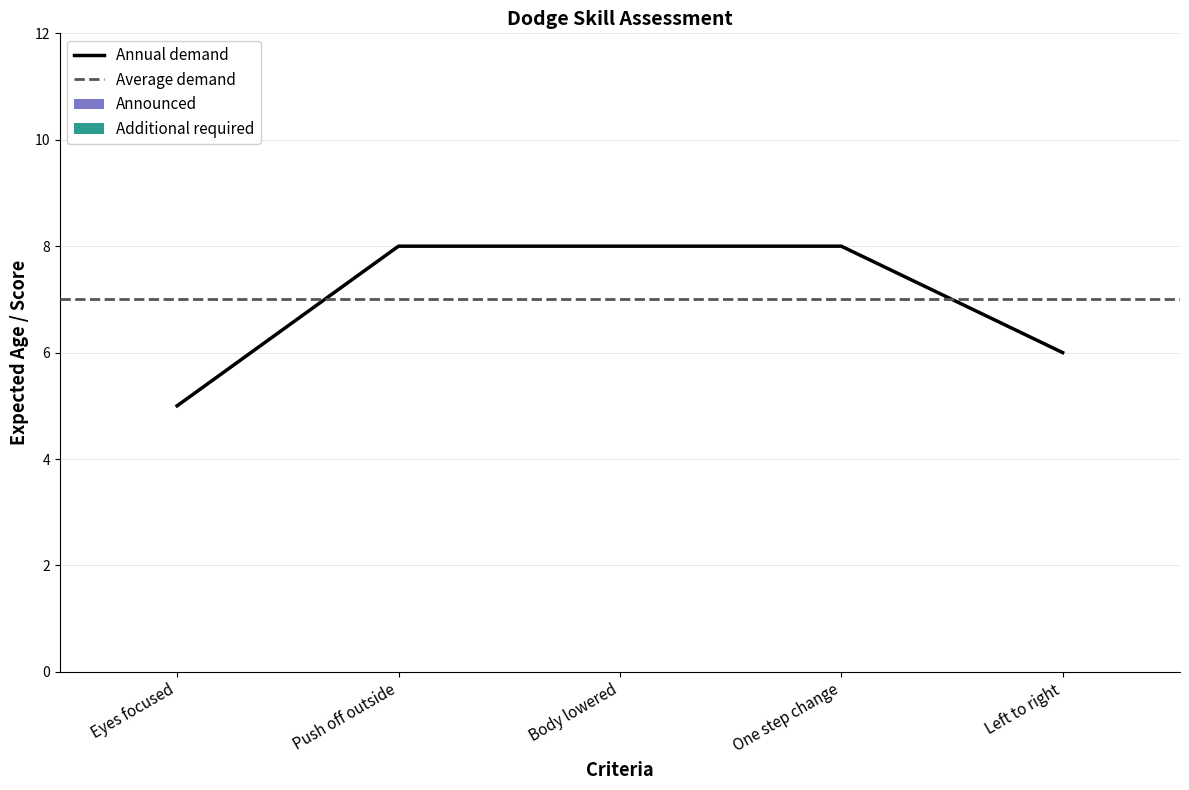

Which series has the largest total across all categories?

Annual demand